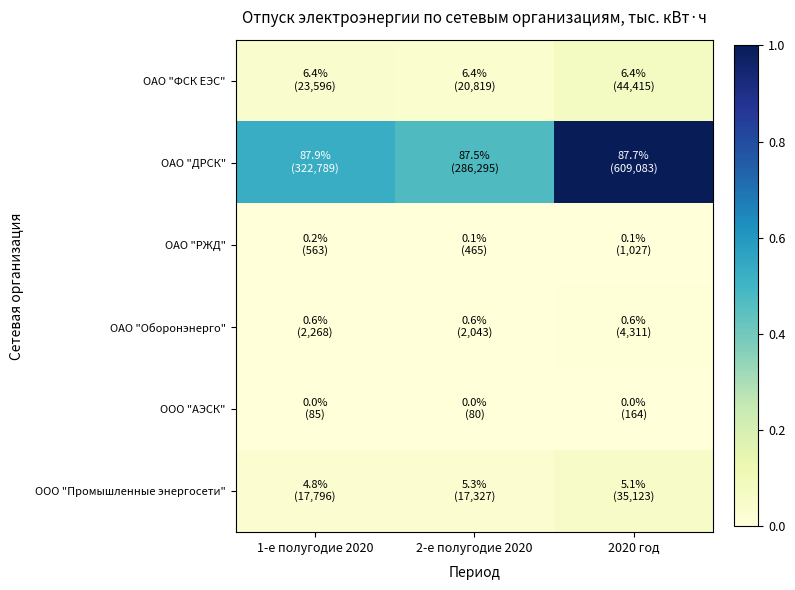

Which series changed the most between 1-е полугодие 2020 and 2020 год?

ОАО "ДРСК"